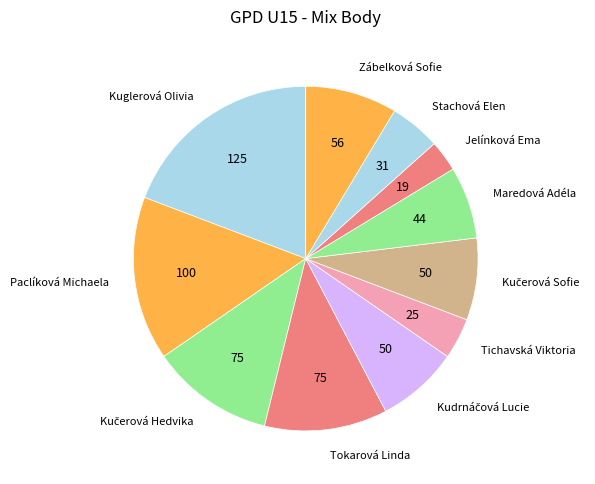

Combined, do Zábelková Sofie and Paclíková Michaela account for over 50%?

No